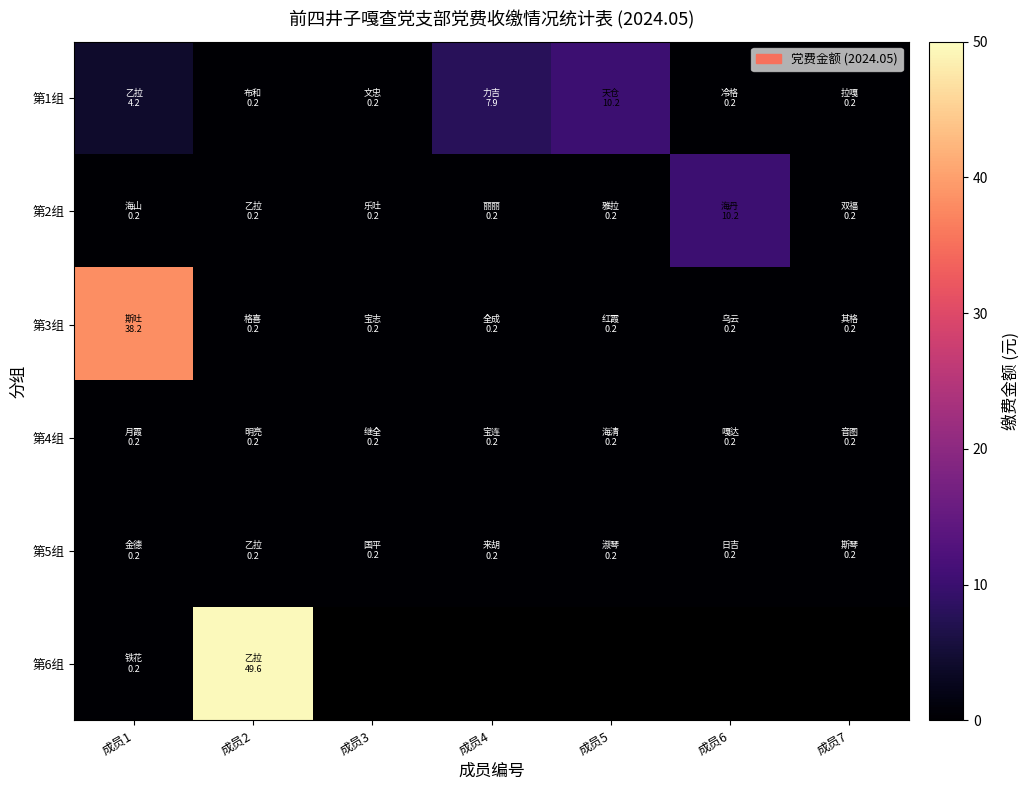

Which has a higher value, 成员2 or 成员1?

成员1